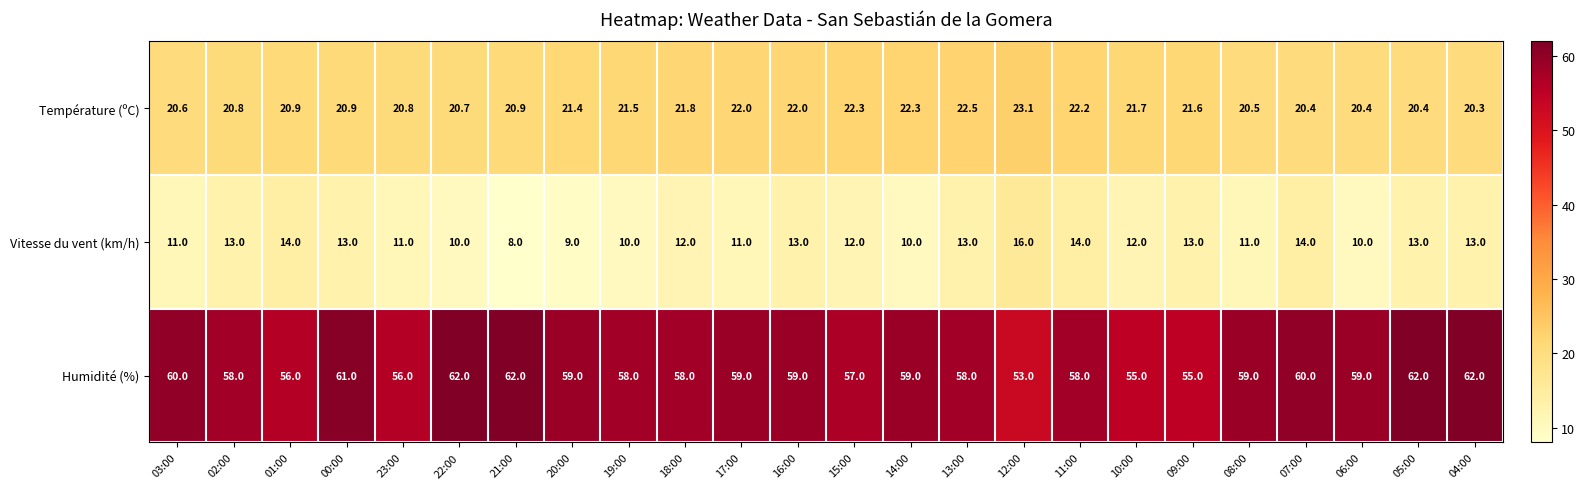

Rank the series by their average value, from lowest to highest.

Vitesse du vent (km/h), Température (ºC), Humidité (%)